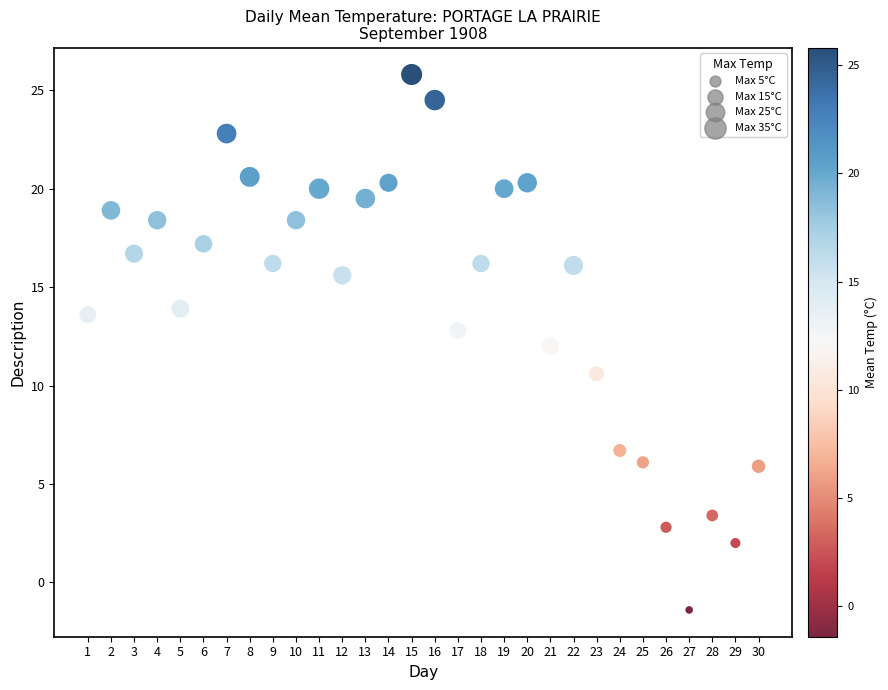

What is the range of Y values (max minus min)?

27.2